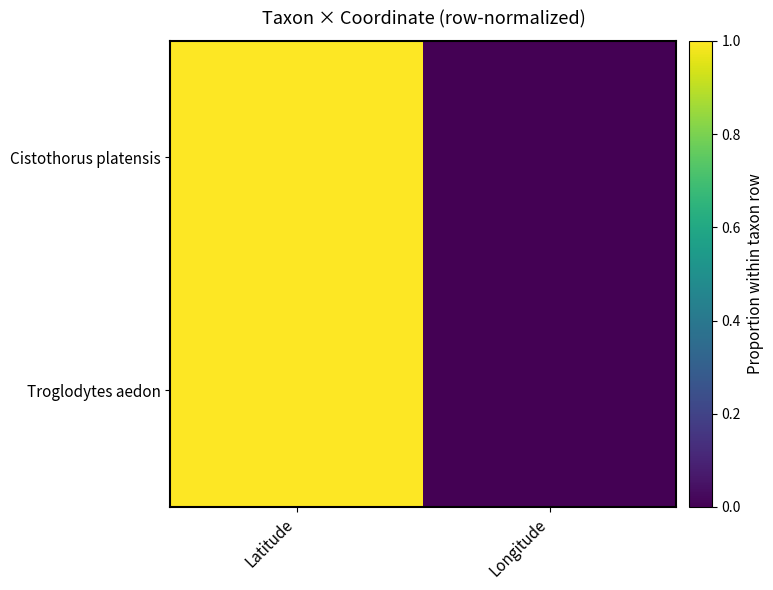

Rank the series by their maximum value, from lowest to highest.

Cistothorus platensis, Troglodytes aedon